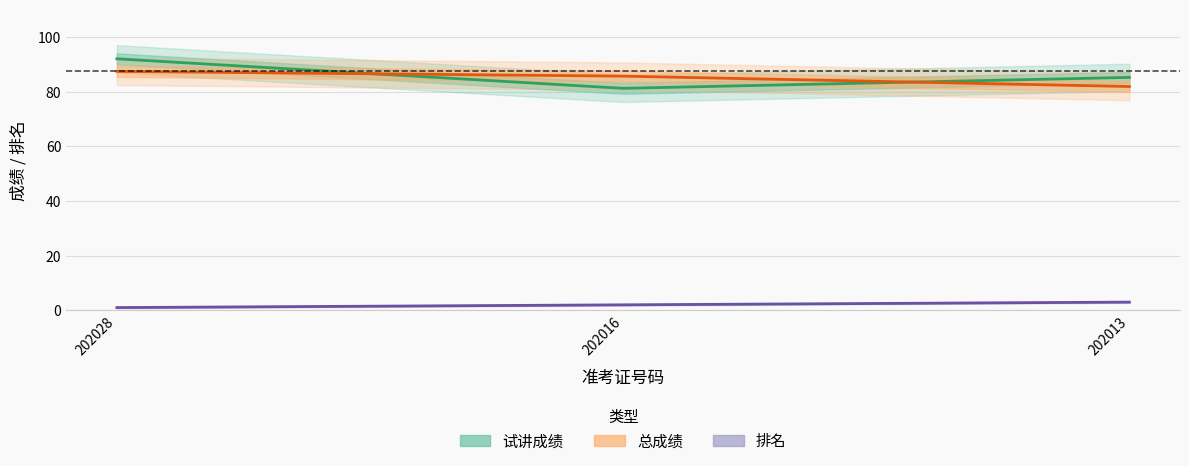

The value of 试讲成绩 at 202013 is 126.1. True or false?

False